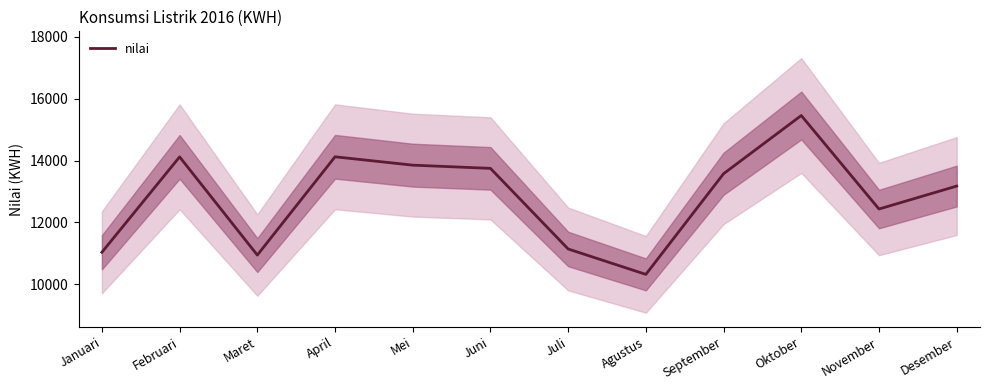

True or false: the data shows 8178 at September.

False